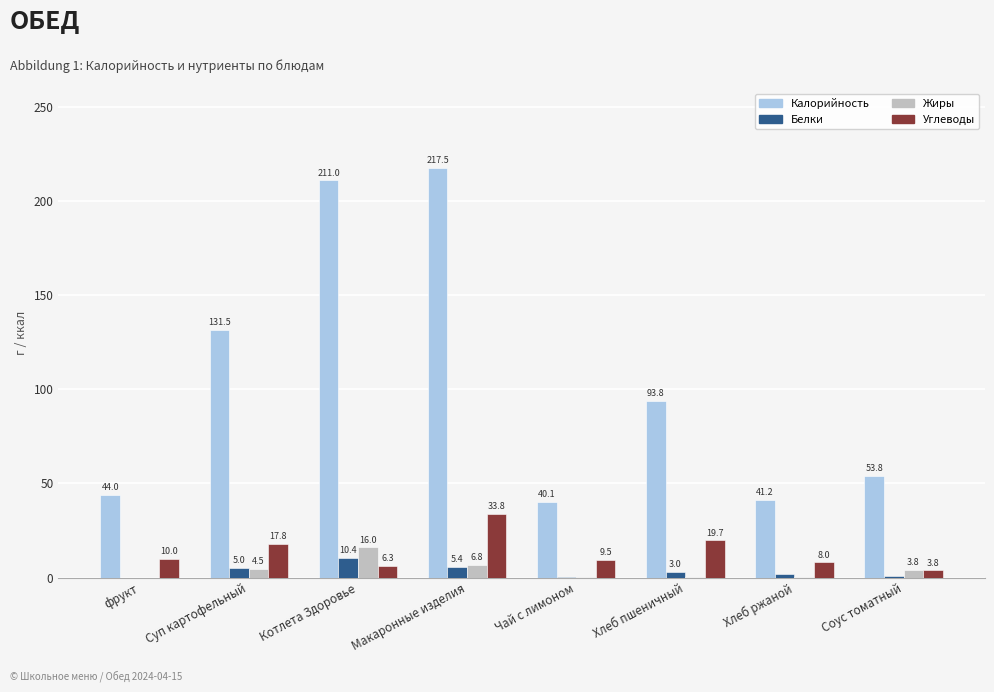

The value of Углеводы at Макаронные изделия is 13.1. True or false?

False